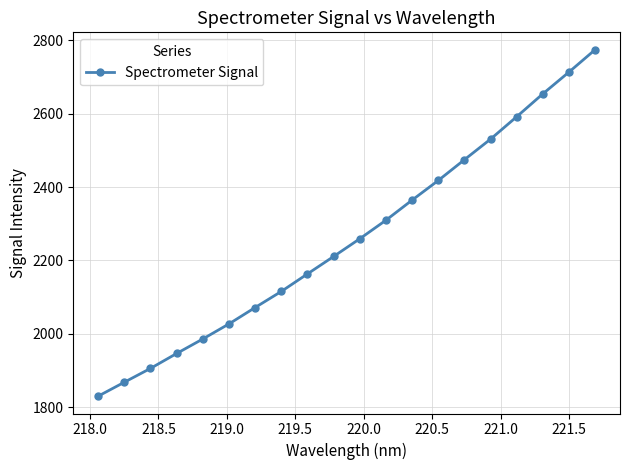

Does the chart have visible grid lines?

Yes